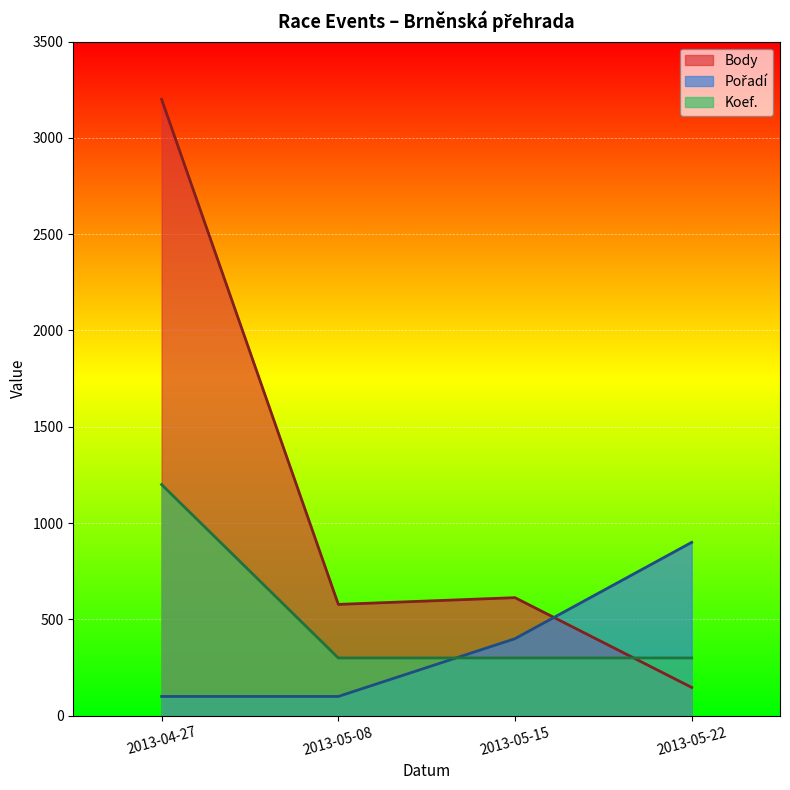

At how many categories does at least one series exceed 1476?

1